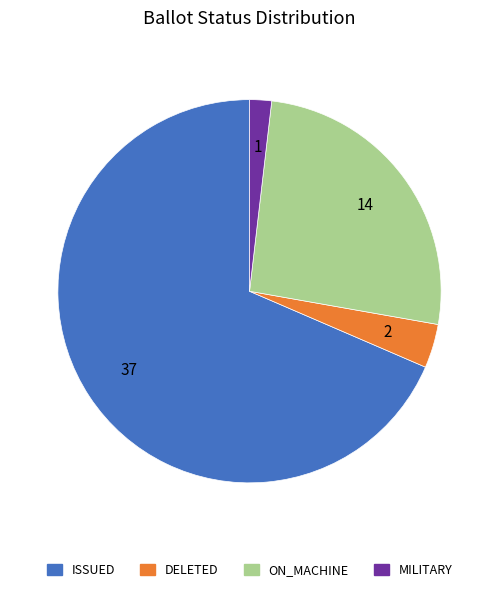

Which category has the smallest portion of the pie?

MILITARY